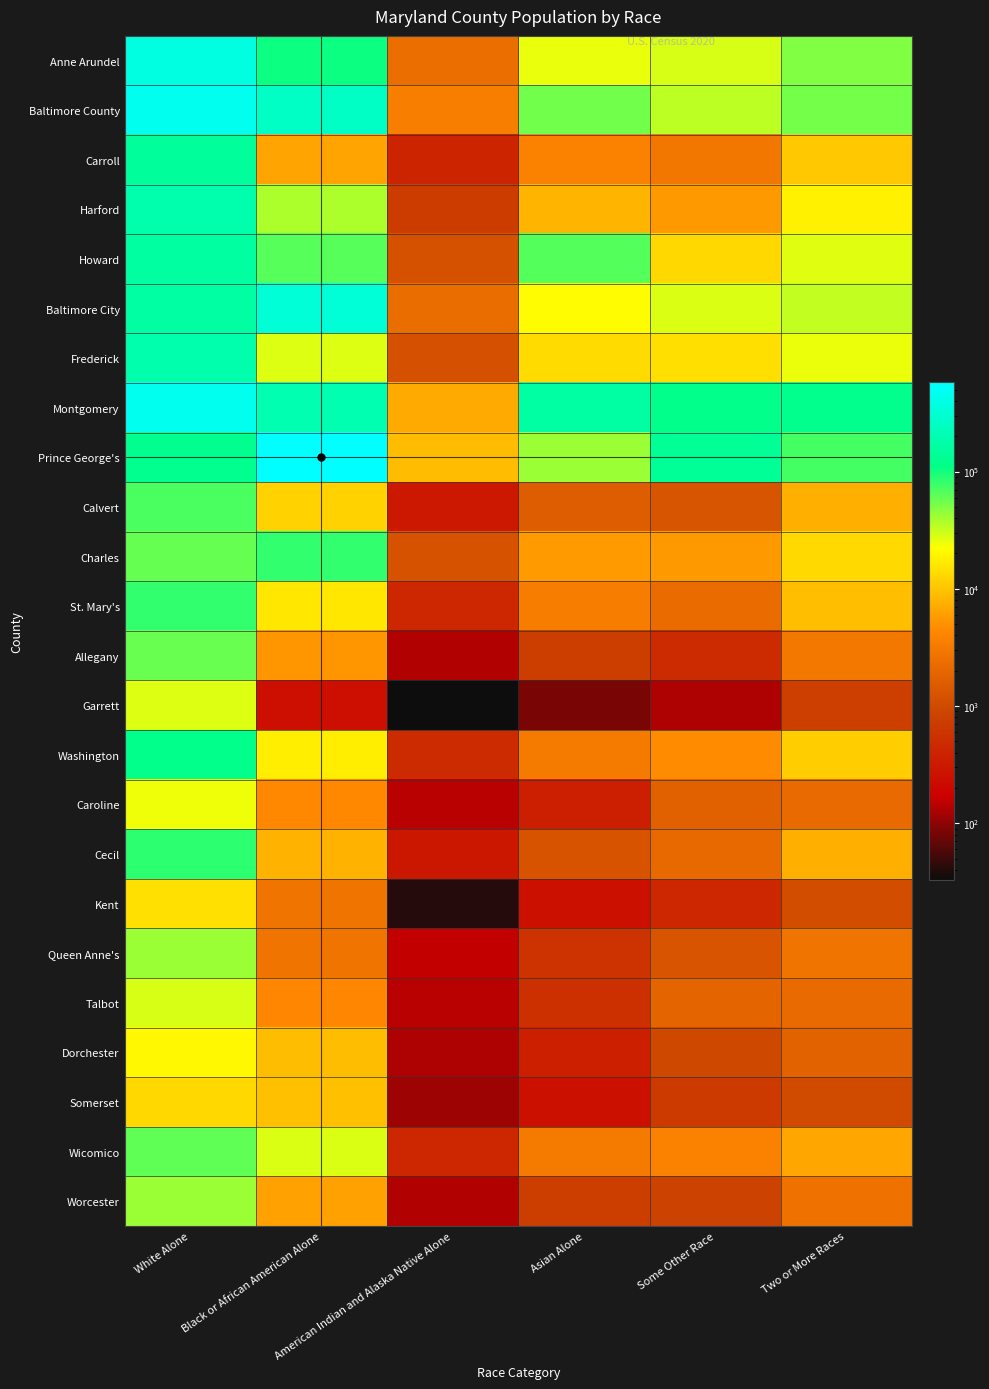

List the labels in order of Kent value, smallest first.

American Indian and Alaska Native Alone, Asian Alone, Some Other Race, Two or More Races, Black or African American Alone, White Alone